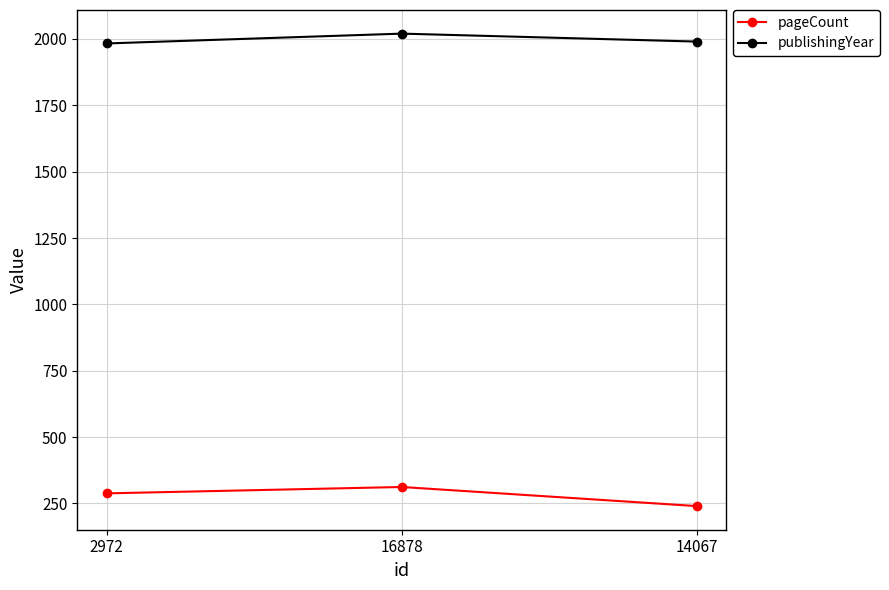

Is it true that publishingYear equals 1983 at 2972?

True